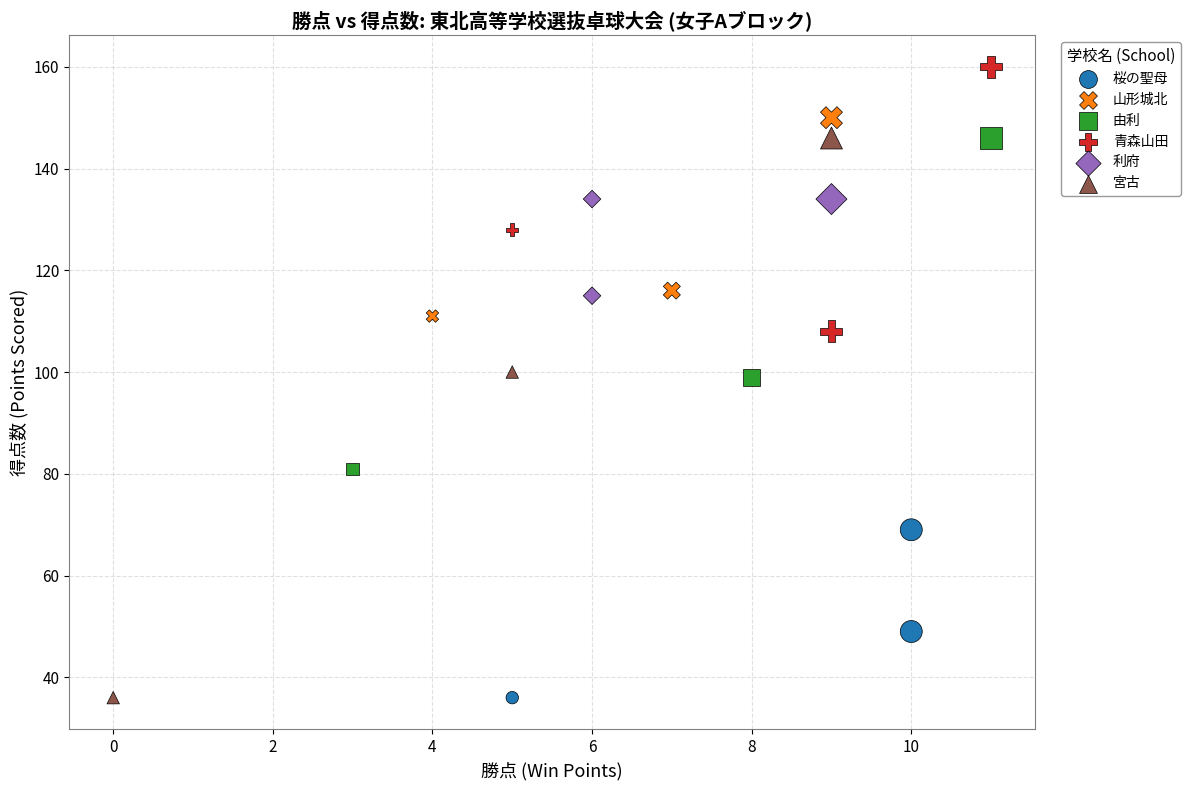

Which series has the widest spread of Y values?

宮古